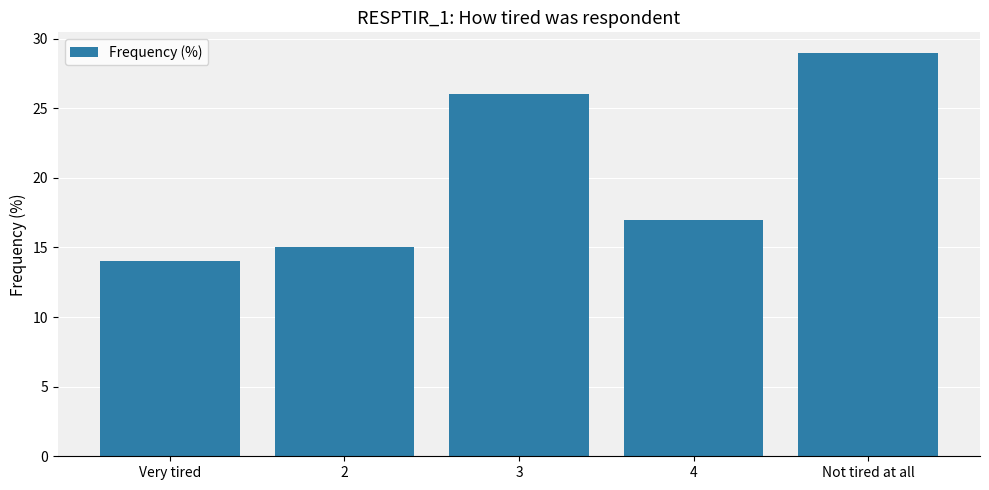

Reading right to left, what are all the values shown in this chart?

29	17	26	15	14